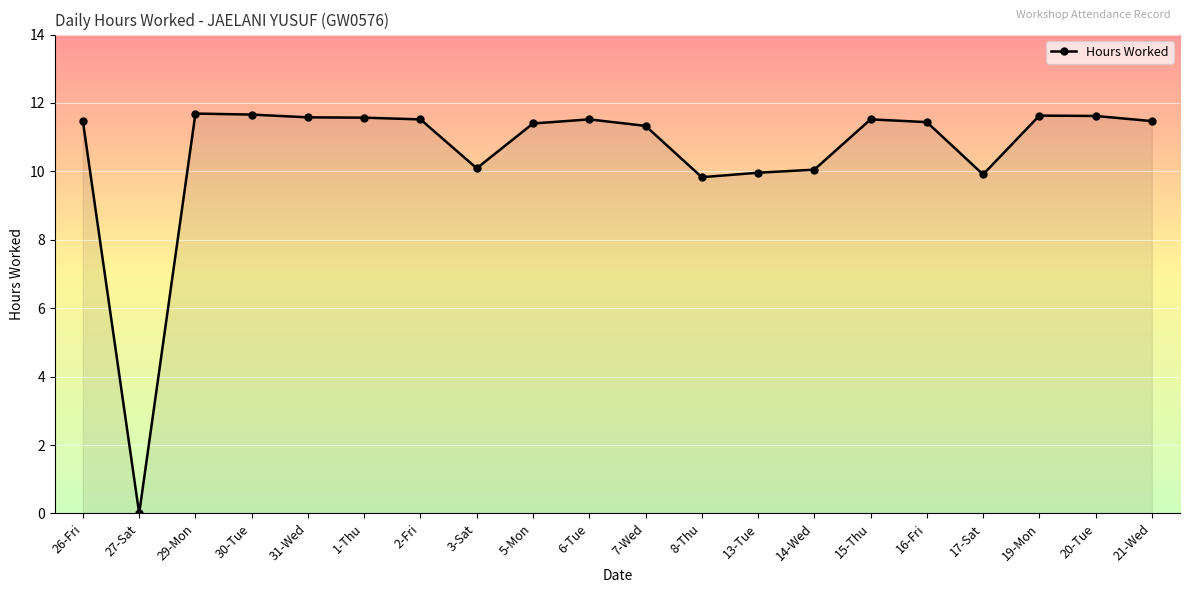

Between 26-Fri and 27-Sat, which is larger?

26-Fri